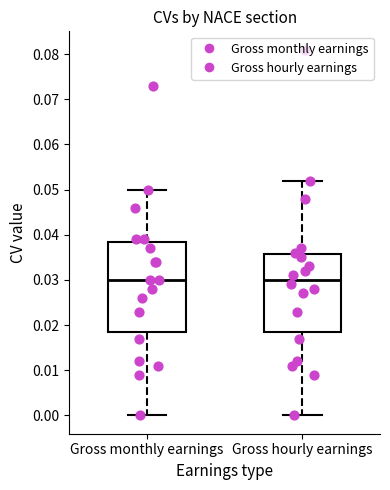

Reading left to right, read every box against the y-axis: the position of its median line, the range the box covers, and the ends of its whiskers. The values are not printed on the chart, so give them approximately, as read against the axis.

Gross monthly earnings: median 0.030, box 0.019 to 0.039, whiskers 0.000 to 0.050
Gross hourly earnings: median 0.030, box 0.019 to 0.036, whiskers 0.000 to 0.052